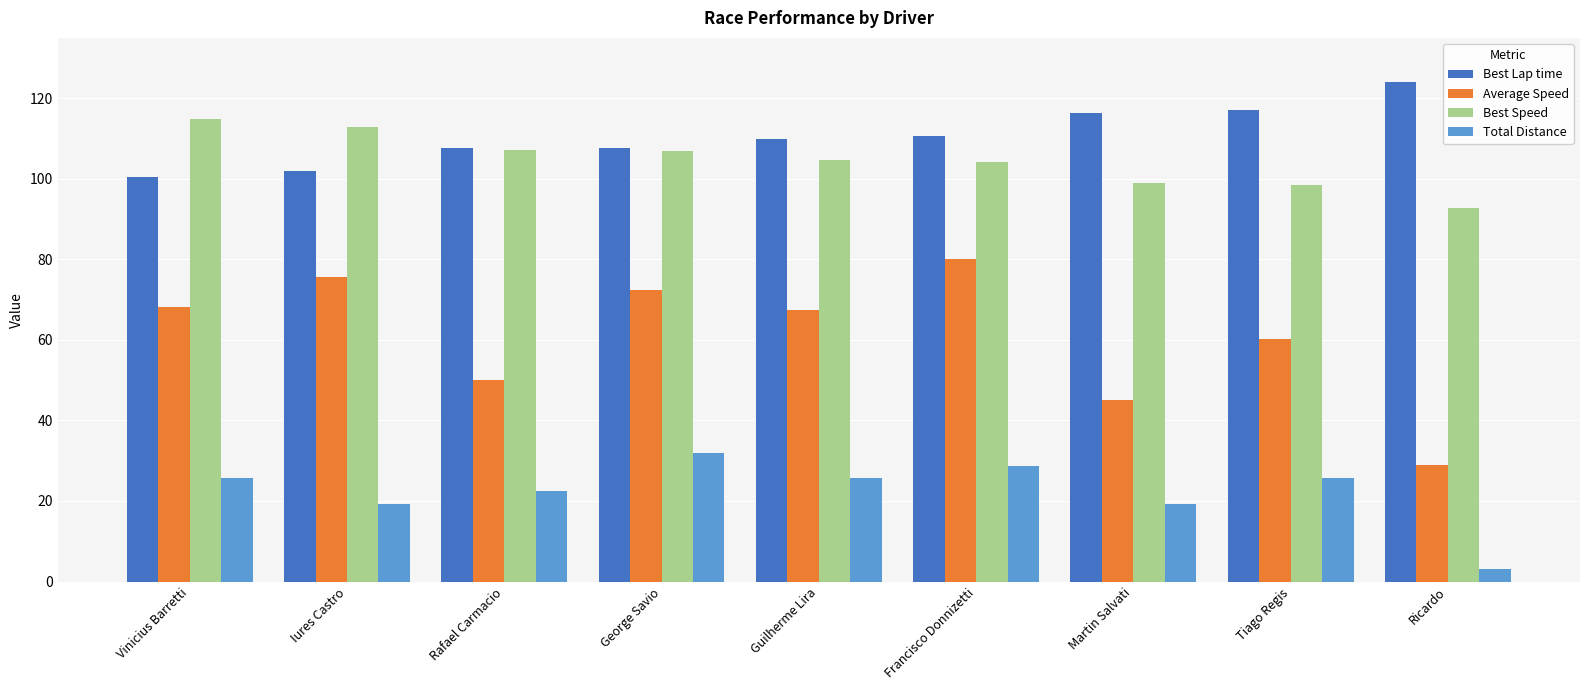

Which series has the largest range (max minus min)?

Average Speed